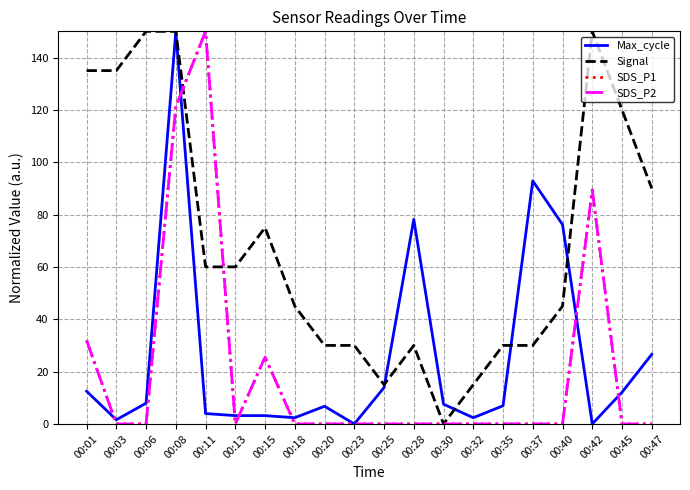

Reading left to right, list all the values displayed in this chart.

Max_cycle: 00:01=12.5	00:03=1.6	00:06=7.9	00:08=150.0	00:11=4.0	00:13=3.2	00:15=3.2	00:18=2.4	00:20=6.7	00:23=0.0	00:25=13.9	00:28=78.2	00:30=7.5	00:32=2.4	00:35=6.9	00:37=92.9	00:40=76.2	00:42=0.0	00:45=12.1	00:47=26.6
Signal: 00:01=135.0	00:03=135.0	00:06=150.0	00:08=150.0	00:11=60.0	00:13=60.0	00:15=75.0	00:18=45.0	00:20=30.0	00:23=30.0	00:25=15.0	00:28=30.0	00:30=0.0	00:32=15.0	00:35=30.0	00:37=30.0	00:40=45.0	00:42=150.0	00:45=120.0	00:47=90.0
SDS_P1: 00:01=31.9	00:03=0.0	00:06=0.0	00:08=121.3	00:11=150.0	00:13=0.0	00:15=25.5	00:18=0.0	00:20=0.0	00:23=0.0	00:25=0.0	00:28=0.0	00:30=0.0	00:32=0.0	00:35=0.0	00:37=0.0	00:40=0.0	00:42=89.4	00:45=0.0	00:47=0.0
SDS_P2: 00:01=31.9	00:03=0.0	00:06=0.0	00:08=121.3	00:11=150.0	00:13=0.0	00:15=25.5	00:18=0.0	00:20=0.0	00:23=0.0	00:25=0.0	00:28=0.0	00:30=0.0	00:32=0.0	00:35=0.0	00:37=0.0	00:40=0.0	00:42=89.4	00:45=0.0	00:47=0.0